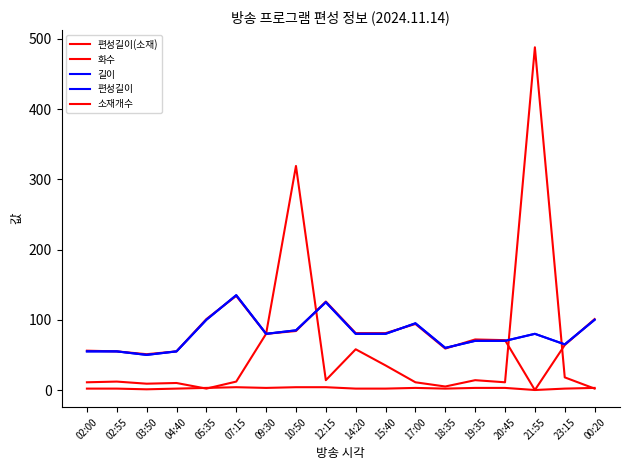

At which label is 소재개수 closest to 2?

02:00